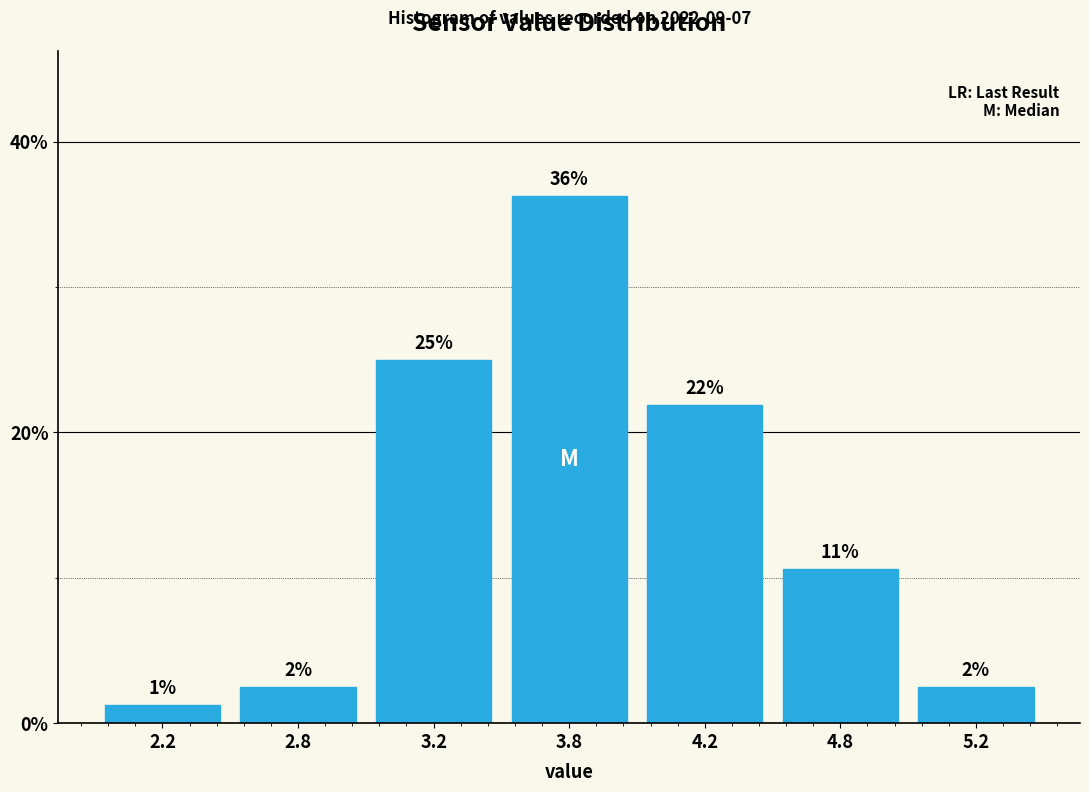

How many bars are there in total?

7